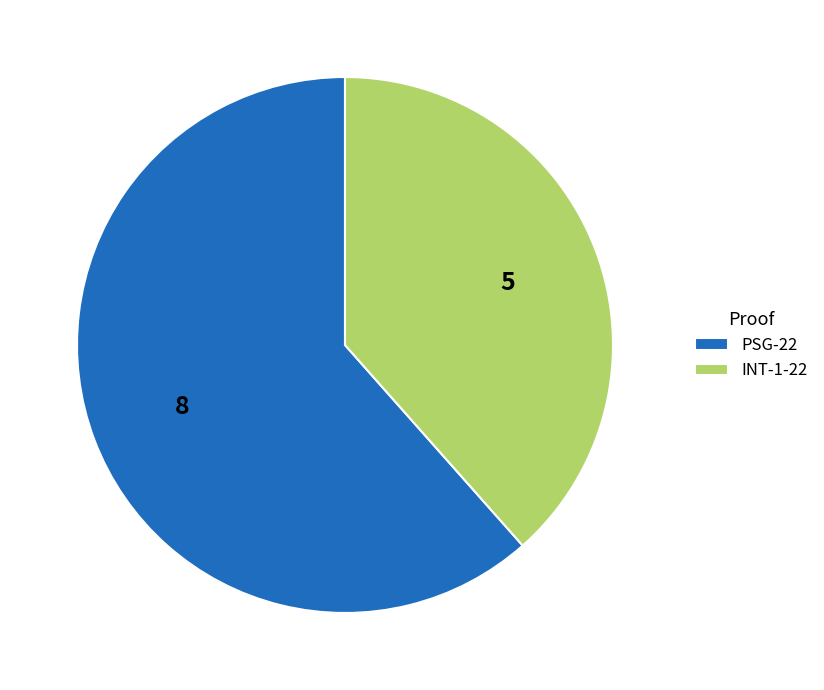

The PSG-22 slice represents 70% of the pie. True or false?

False